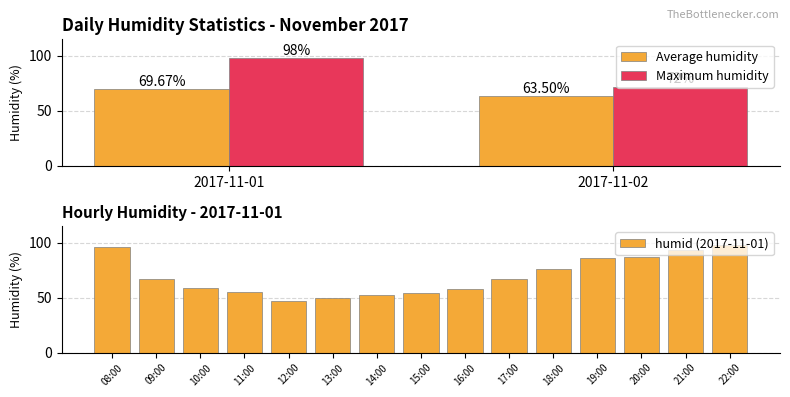

Rank the categories by Maximum humidity value from highest to lowest.

2017-11-01, 2017-11-02